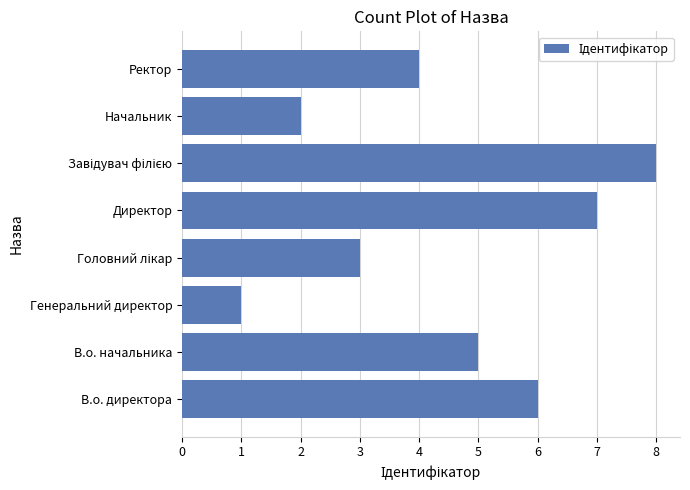

What value does the data have at В.о. директора?

6